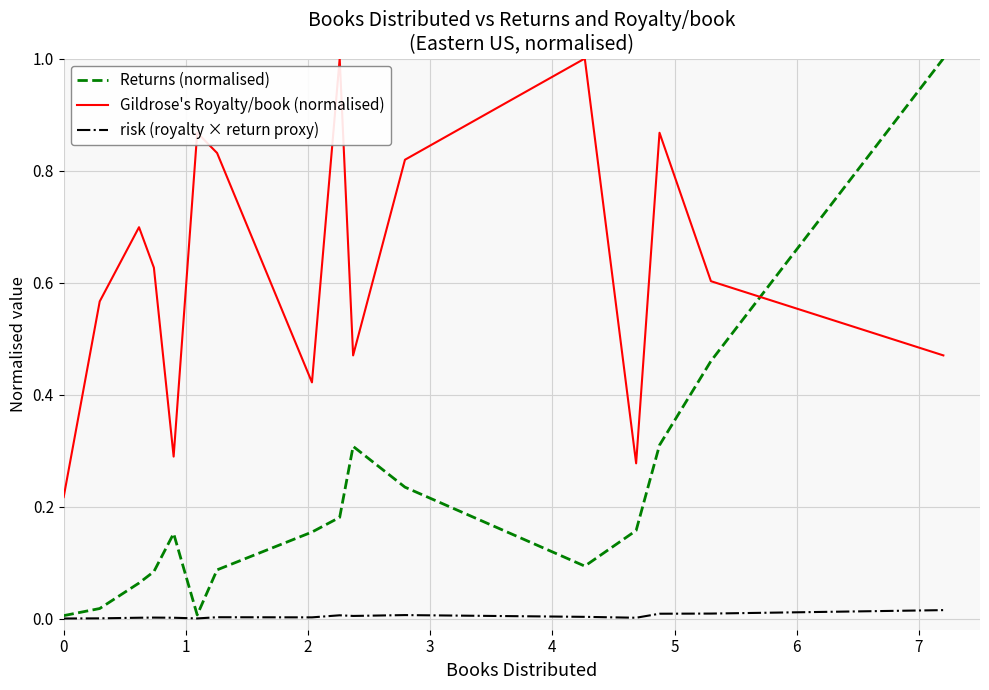

Is this an area chart (filled region under the line)?

No